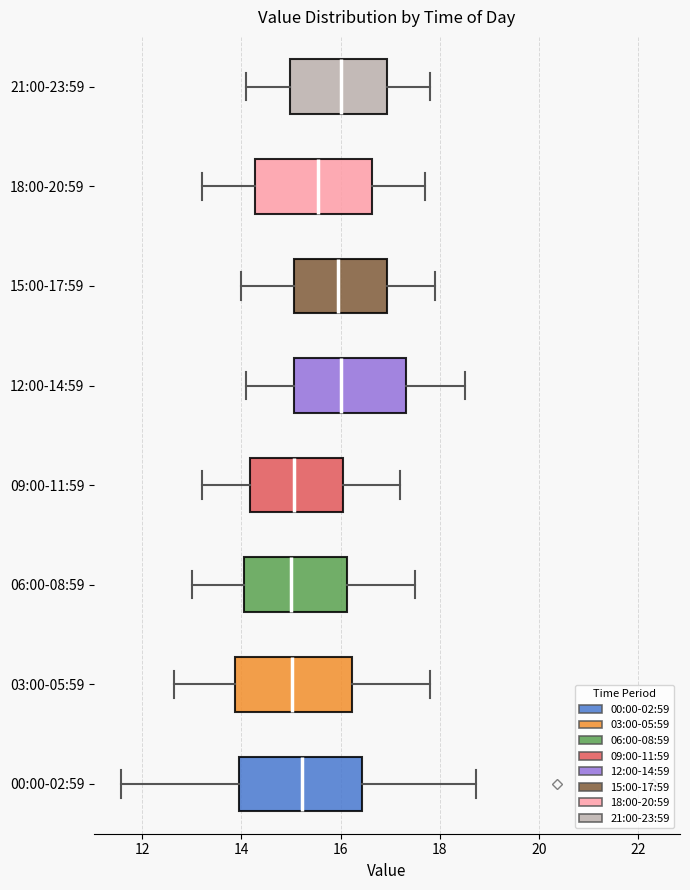

Reading bottom to top, read every box against the x-axis: the position of its median line, the range the box covers, and the ends of its whiskers. The values are not printed on the chart, so give them approximately, as read against the axis.

00:00-02:59: median 15.2, box 14.0 to 16.4, whiskers 11.6 to 18.8
03:00-05:59: median 15.0, box 13.8 to 16.2, whiskers 12.6 to 17.8
06:00-08:59: median 15.0, box 14.0 to 16.2, whiskers 13.0 to 17.6
09:00-11:59: median 15.0, box 14.2 to 16.0, whiskers 13.2 to 17.2
12:00-14:59: median 16.0, box 15.0 to 17.4, whiskers 14.2 to 18.6
15:00-17:59: median 16.0, box 15.0 to 17.0, whiskers 14.0 to 18.0
18:00-20:59: median 15.6, box 14.2 to 16.6, whiskers 13.2 to 17.8
21:00-23:59: median 16.0, box 15.0 to 17.0, whiskers 14.2 to 17.8